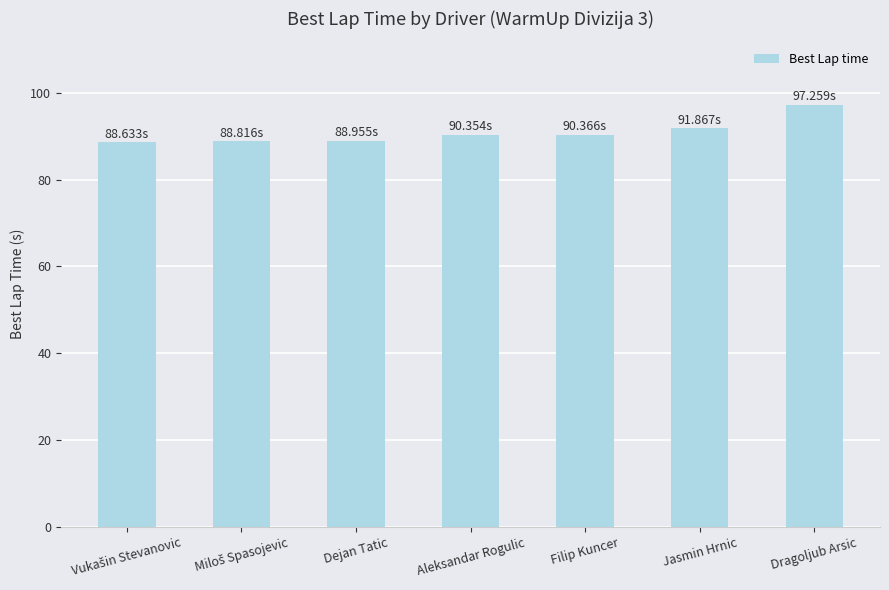

What is the difference between the values at Aleksandar Rogulic and Dragoljub Arsic?

6.9